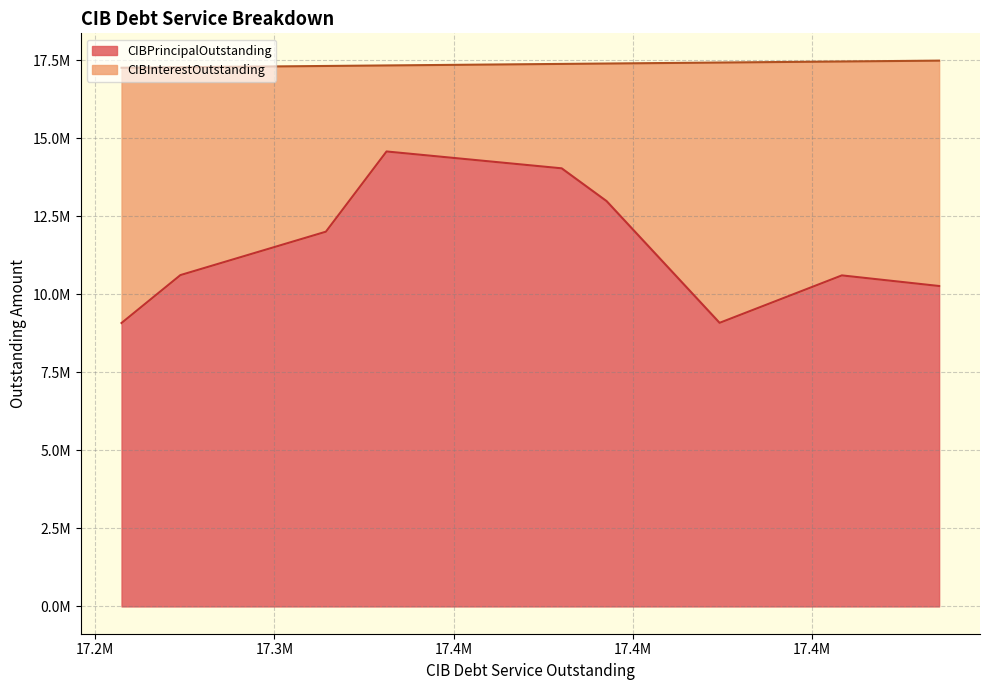

List the series in order of their peak value, lowest first.

CIBInterestOutstanding, CIBPrincipalOutstanding